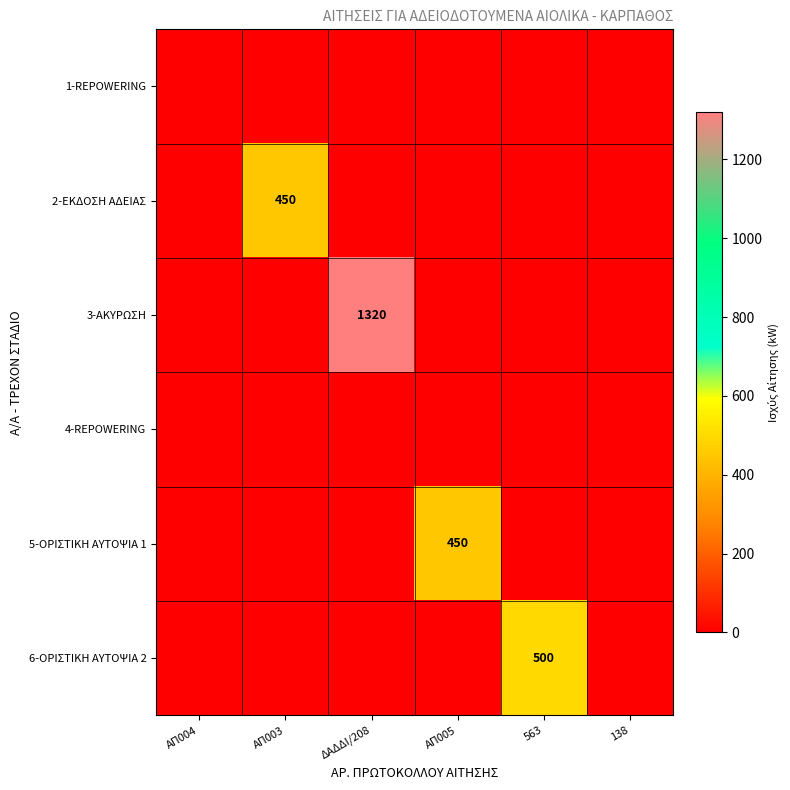

The value of 6-ΟΡΙΣΤΙΚΗ ΑΥΤΟΨΙΑ 2 at 563 is 500. True or false?

True